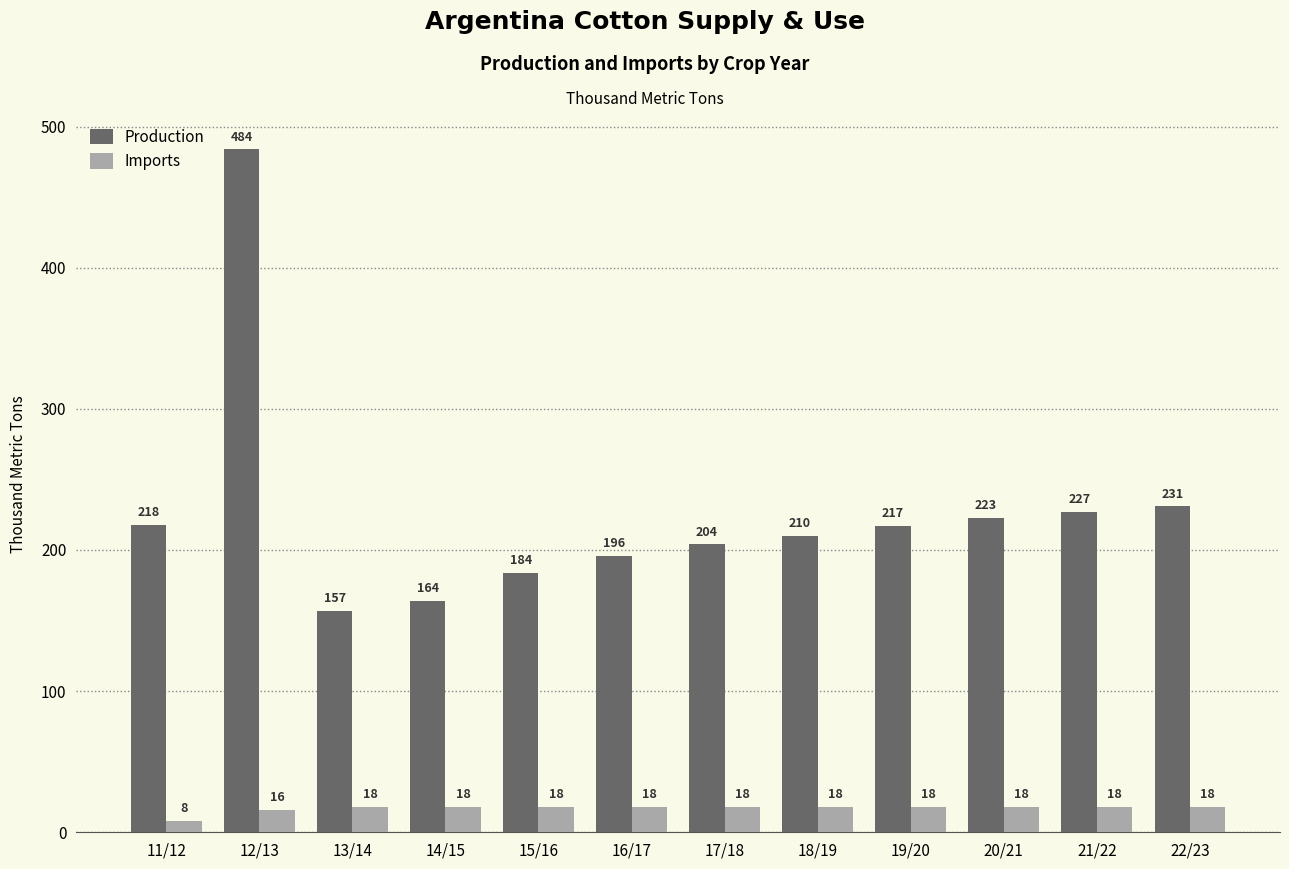

List the labels in order of Production value, smallest first.

13/14, 14/15, 15/16, 16/17, 17/18, 18/19, 19/20, 11/12, 20/21, 21/22, 22/23, 12/13